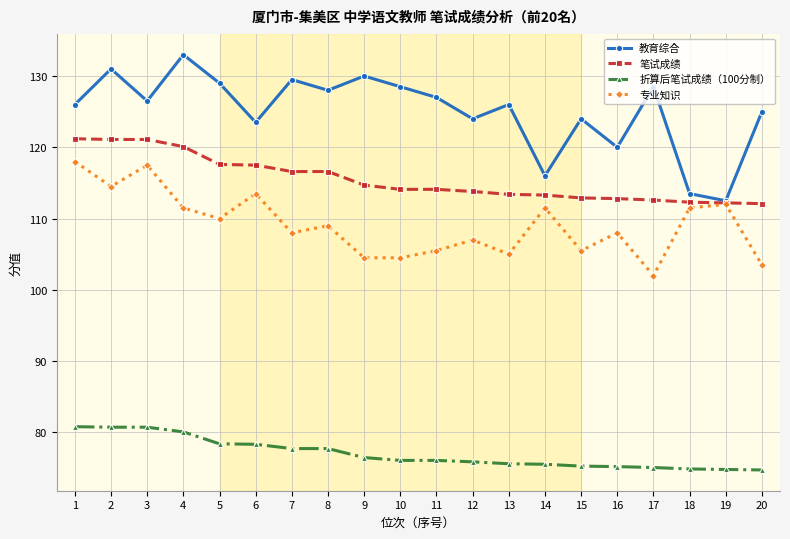

The 笔试成绩 series shows 121.1 at 2. True or false?

True